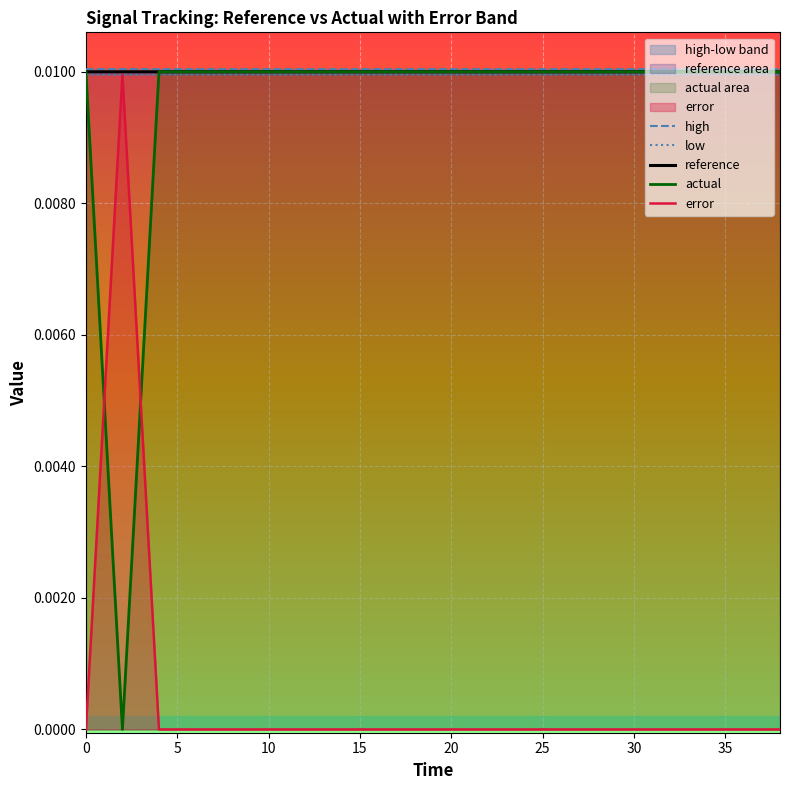

Is the value of low at 11 greater than the value of high at 35?

No